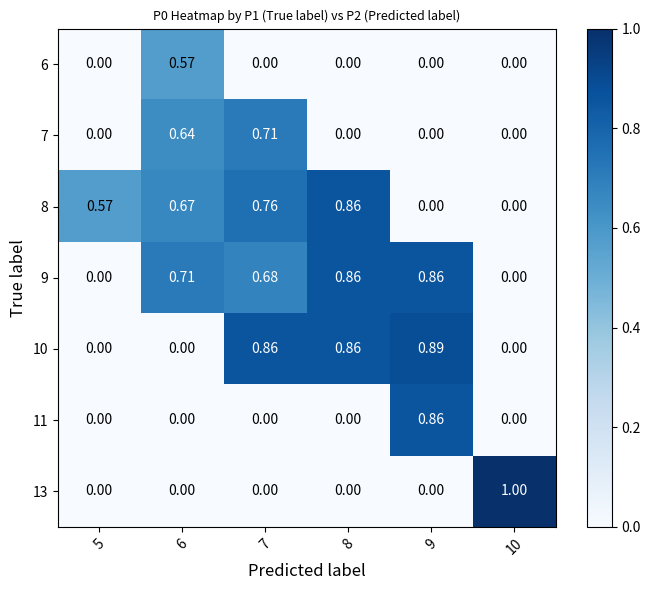

How many positive values does the 13 series have?

1